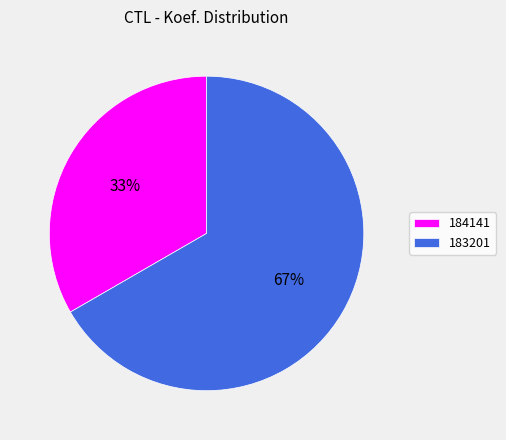

The 183201 slice represents 80% of the pie. True or false?

False